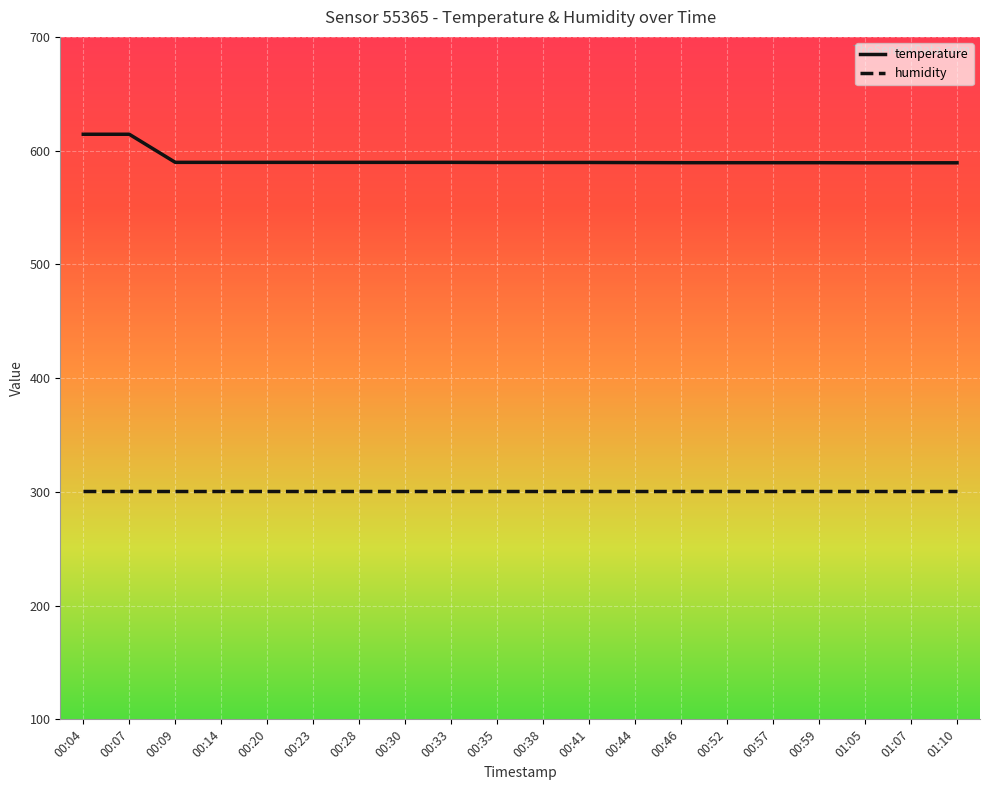

True or false: humidity and temperature cross at least once.

False